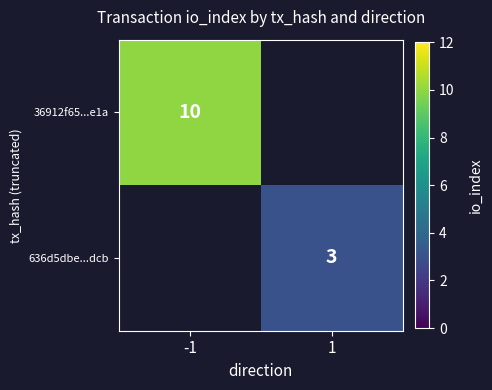

What is the smallest value displayed?

3.0